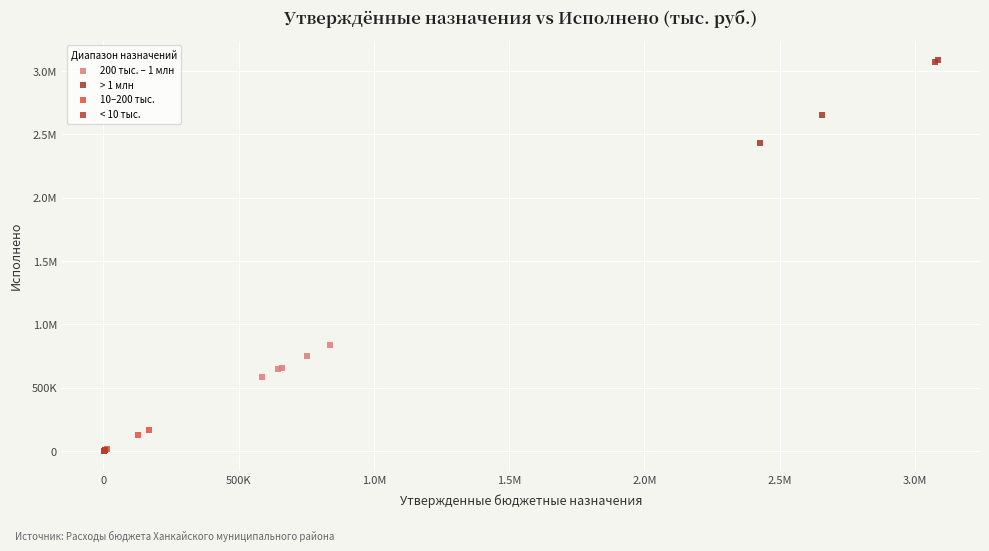

What are all the series names shown in the legend?

200 тыс. – 1 млн, > 1 млн, 10–200 тыс., < 10 тыс.